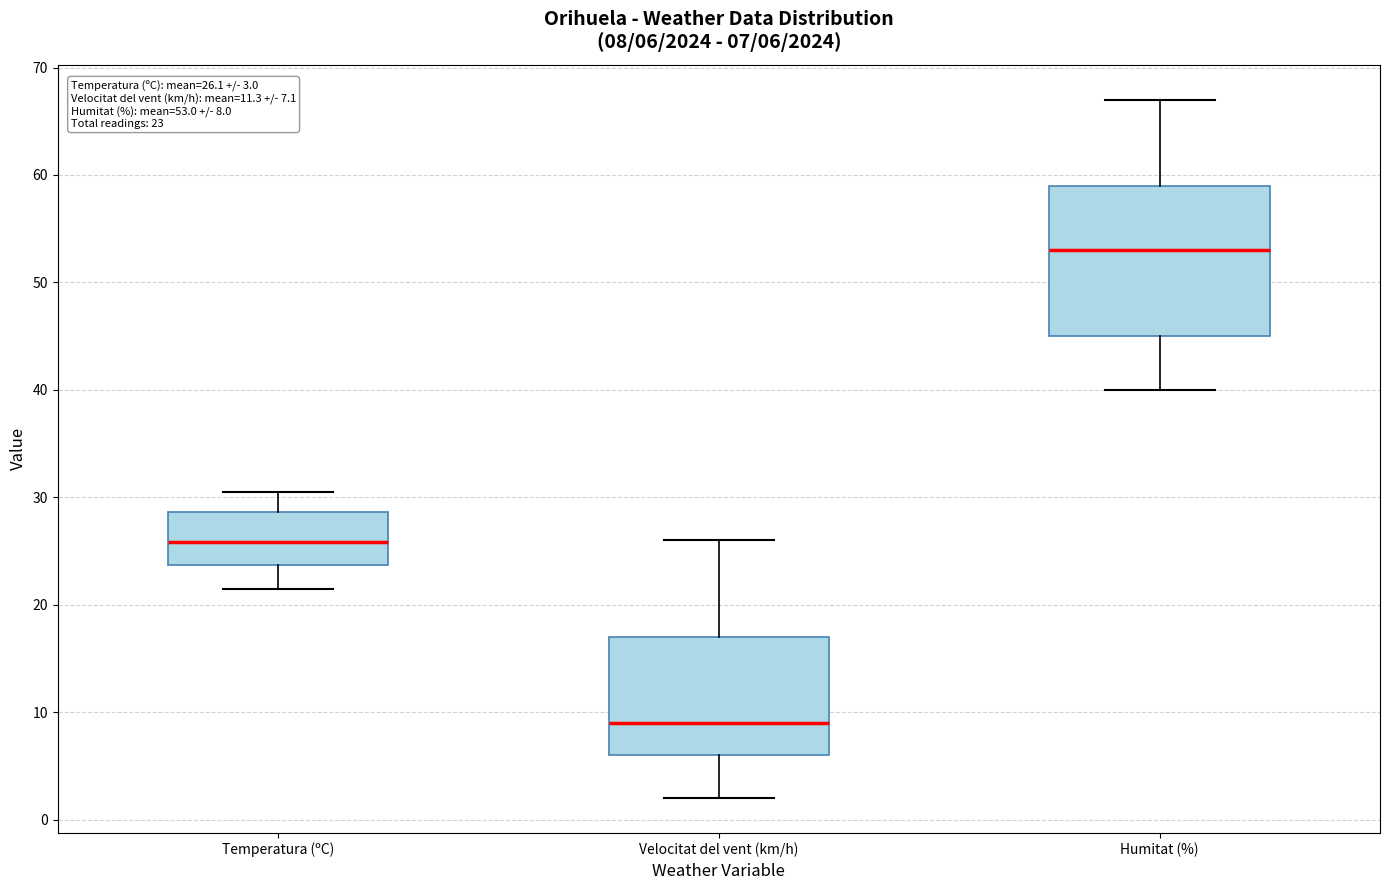

Which box has the highest median line?

Humitat (%)